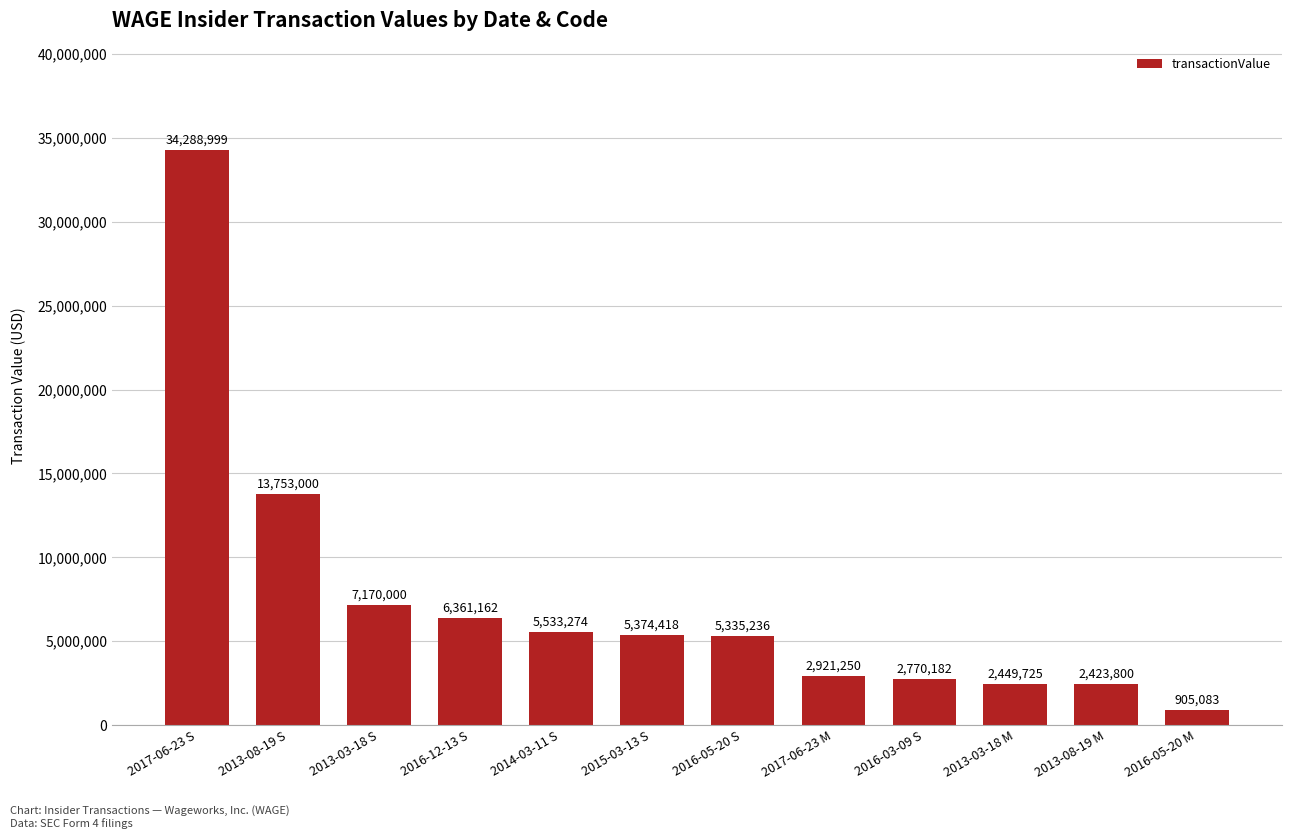

Which has a higher value, 2013-08-19 M or 2016-05-20 M?

2013-08-19 M